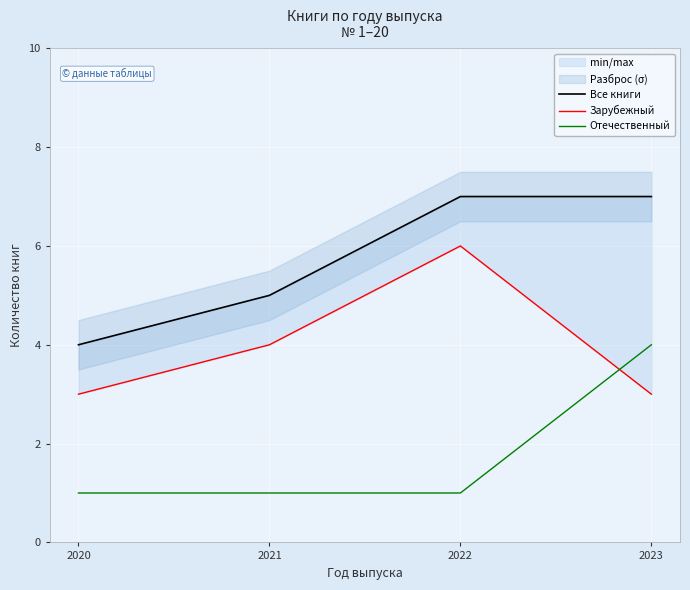

Reading left to right, list all the values displayed in this chart.

Все книги: 2020=4	2021=5	2022=7	2023=7
Зарубежный: 2020=3	2021=4	2022=6	2023=3
Отечественный: 2020=1	2021=1	2022=1	2023=4